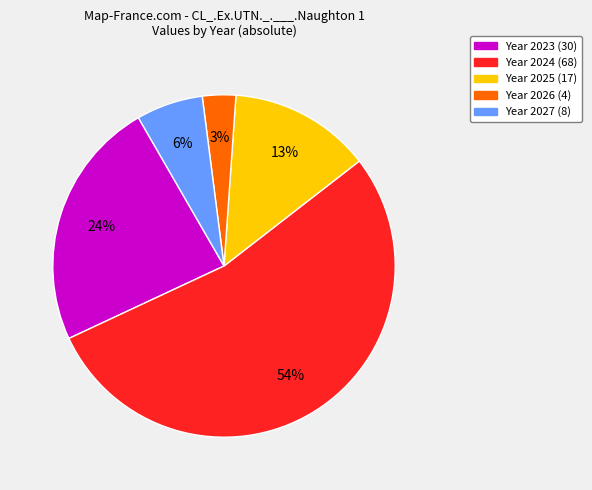

To the nearest percent, what is the average slice percentage?

20%